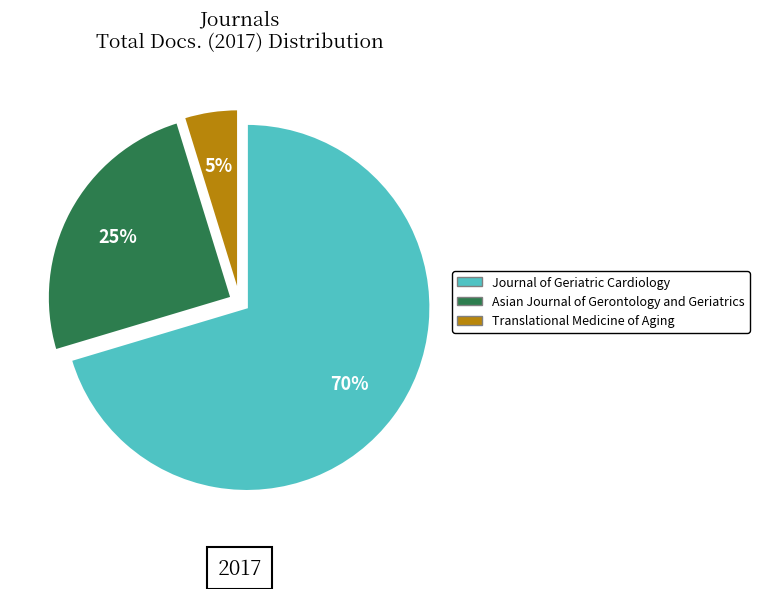

To the nearest percent, what percentage of the pie is Journal of Geriatric Cardiology?

70%